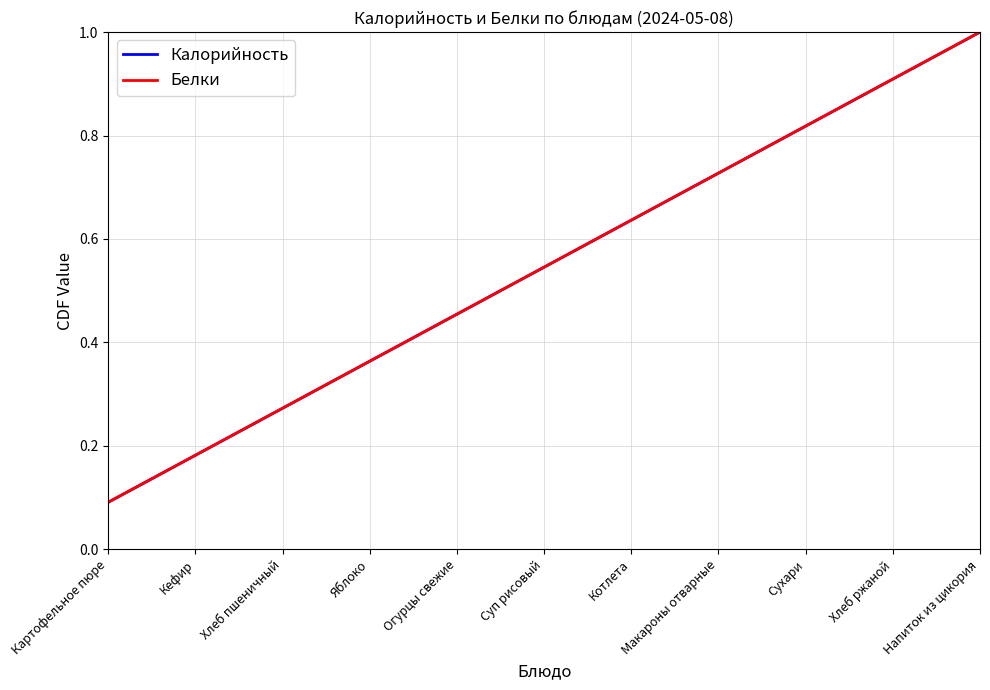

Count the Белки values in the range 0 to 1.

11